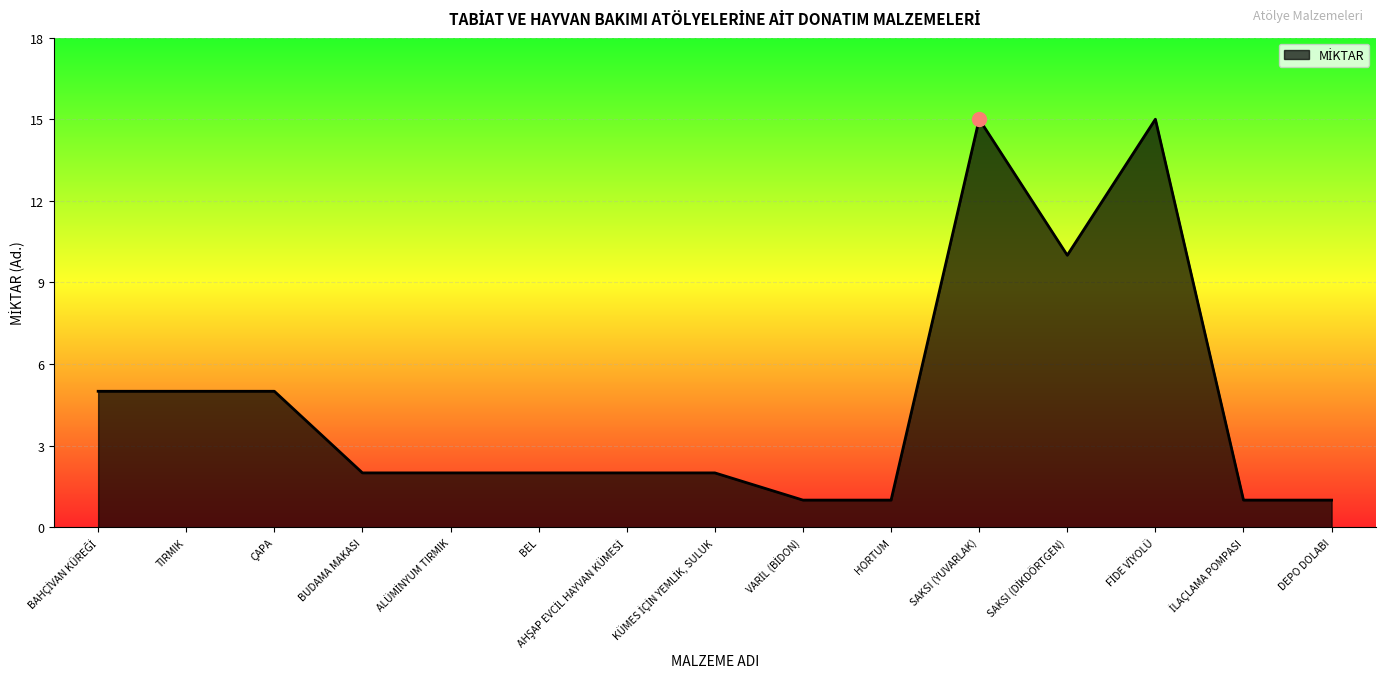

Approximately how many times larger is the value at BEL compared to DEPO DOLABI?

2.0